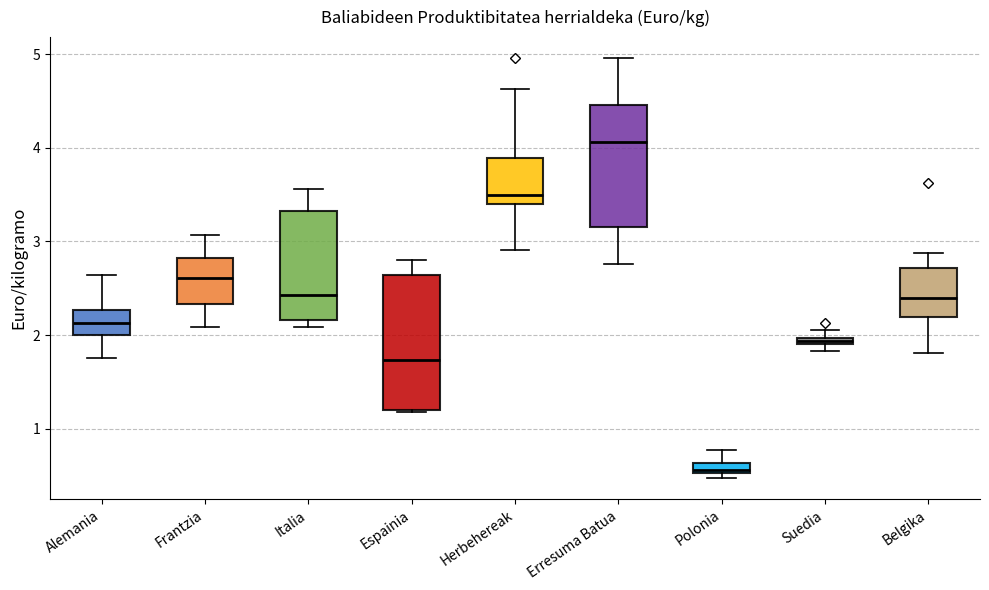

Which box has the lowest median line?

Polonia